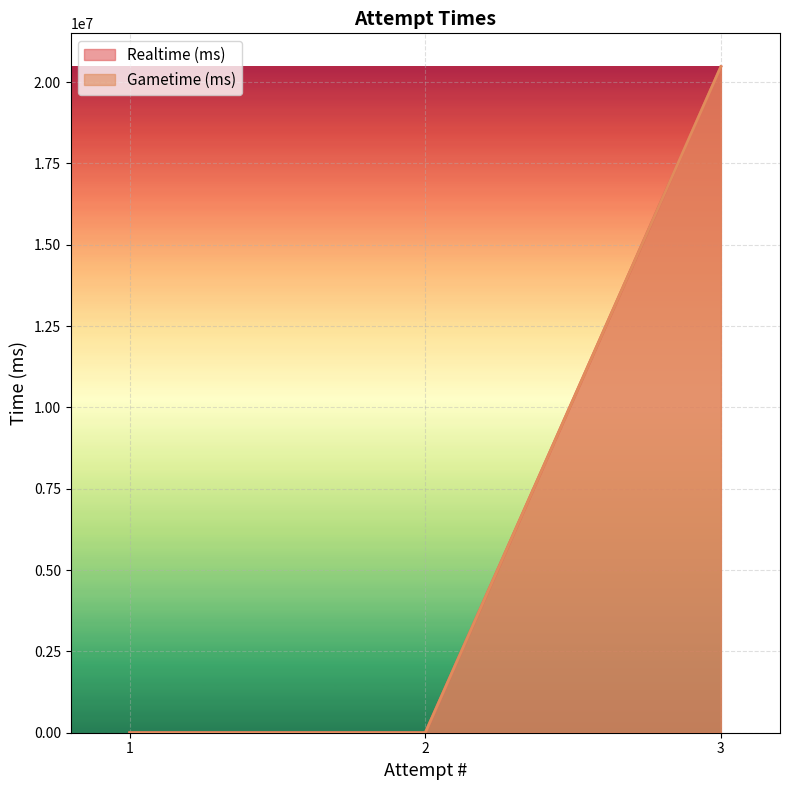

List the series in order of their peak value, lowest first.

Realtime (ms), Gametime (ms)